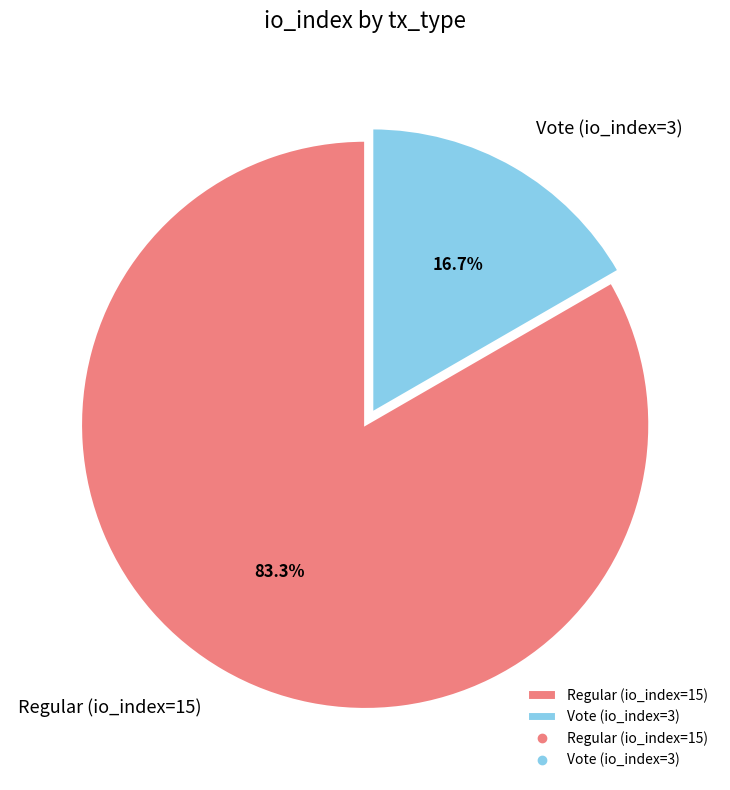

Between Vote (io_index=3) and Regular (io_index=15), which is larger?

Regular (io_index=15)